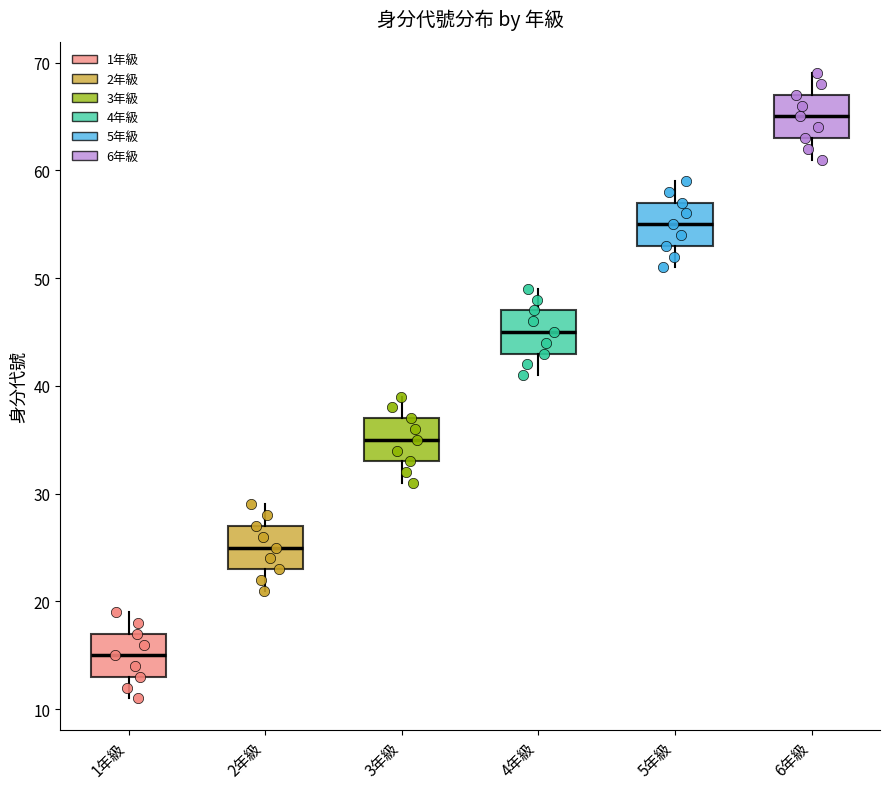

Reading left to right, transcribe this box plot: for each box, give where its median line is, the range the box spans, and where its two whiskers end, as read against the y-axis. The values are not printed on the chart, so give them approximately, as read against the axis.

1年級: median 15, box 13 to 17, whiskers 11 to 19
2年級: median 25, box 23 to 27, whiskers 21 to 29
3年級: median 35, box 33 to 37, whiskers 31 to 39
4年級: median 45, box 43 to 47, whiskers 41 to 49
5年級: median 55, box 53 to 57, whiskers 51 to 59
6年級: median 65, box 63 to 67, whiskers 61 to 69